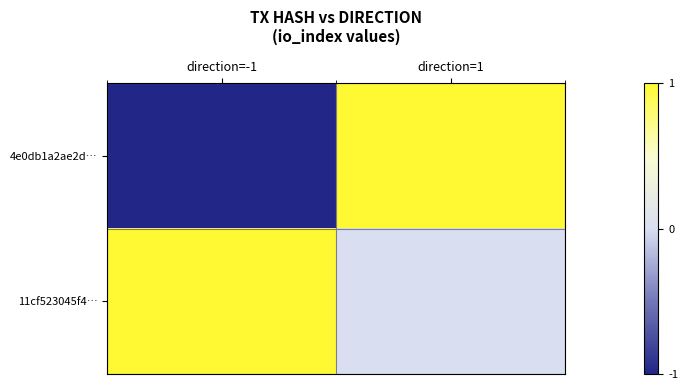

Count the number of categories in the chart.

2